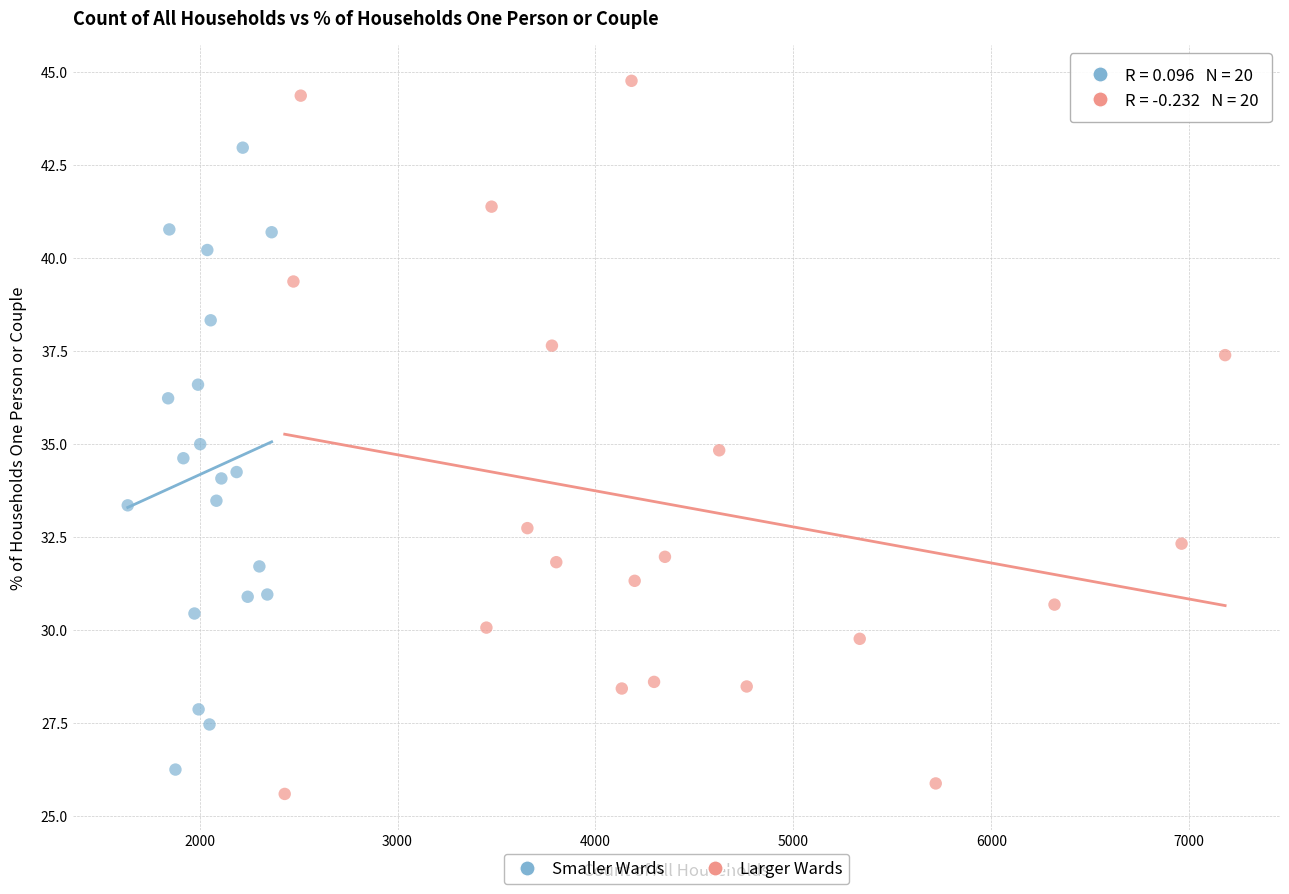

Which series reaches the minimum Y coordinate?

Larger Wards